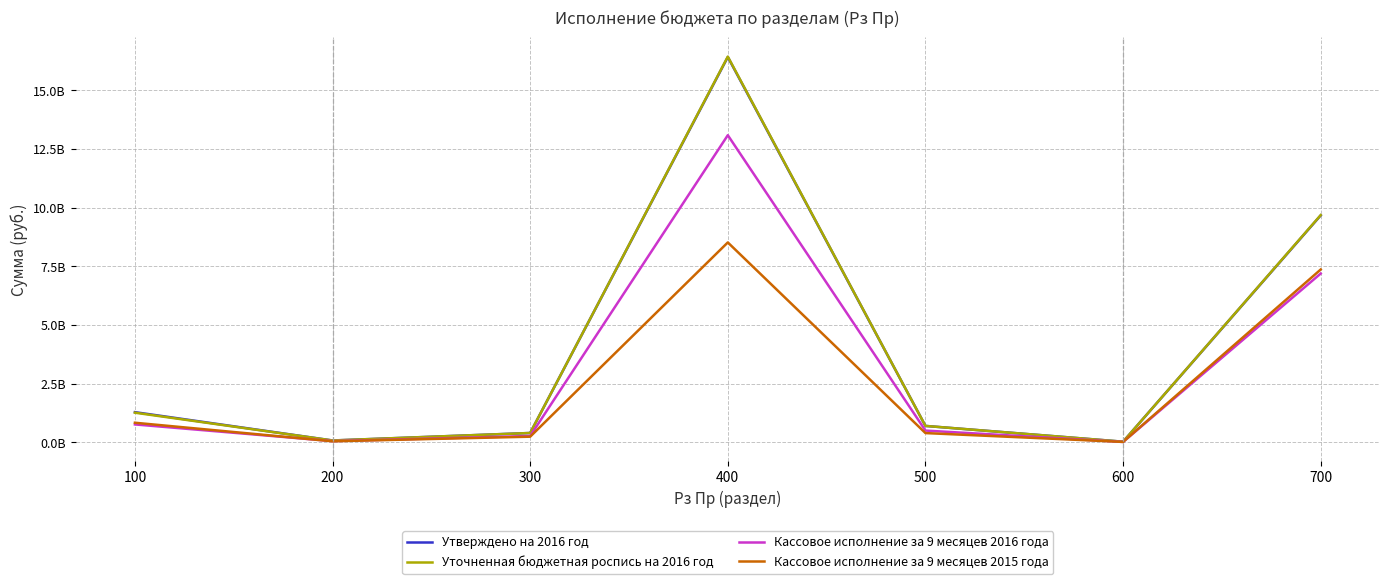

What is the sum of the Уточненная бюджетная роспись на 2016 год values at 600 and 700?

9712126569.4